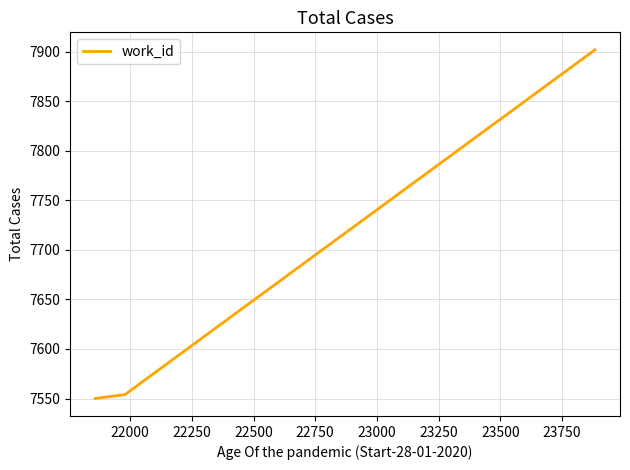

What is the minimum value shown in the chart?

7550